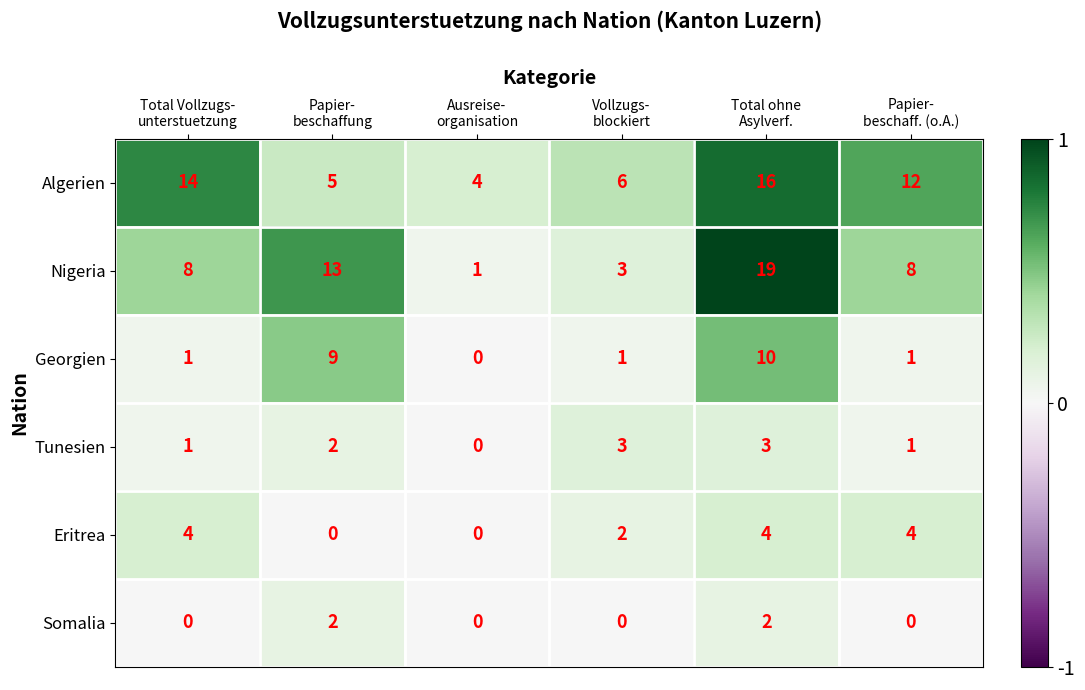

What is the difference between the maximum and second lowest values in the Georgien series?

9